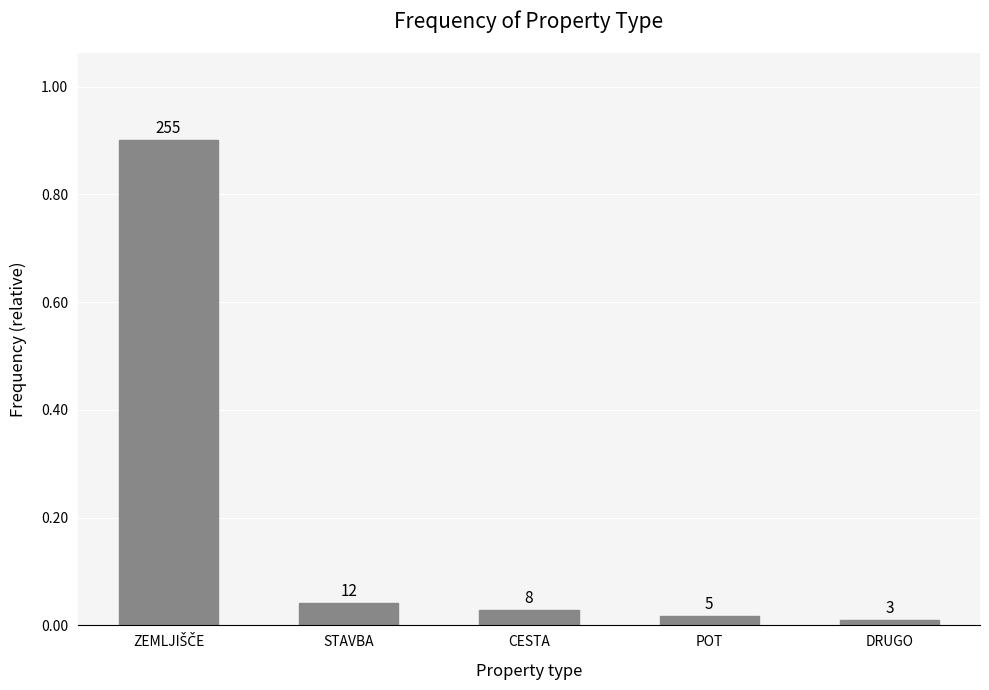

The value at ZEMLJIŠČE is 1.5. True or false?

False